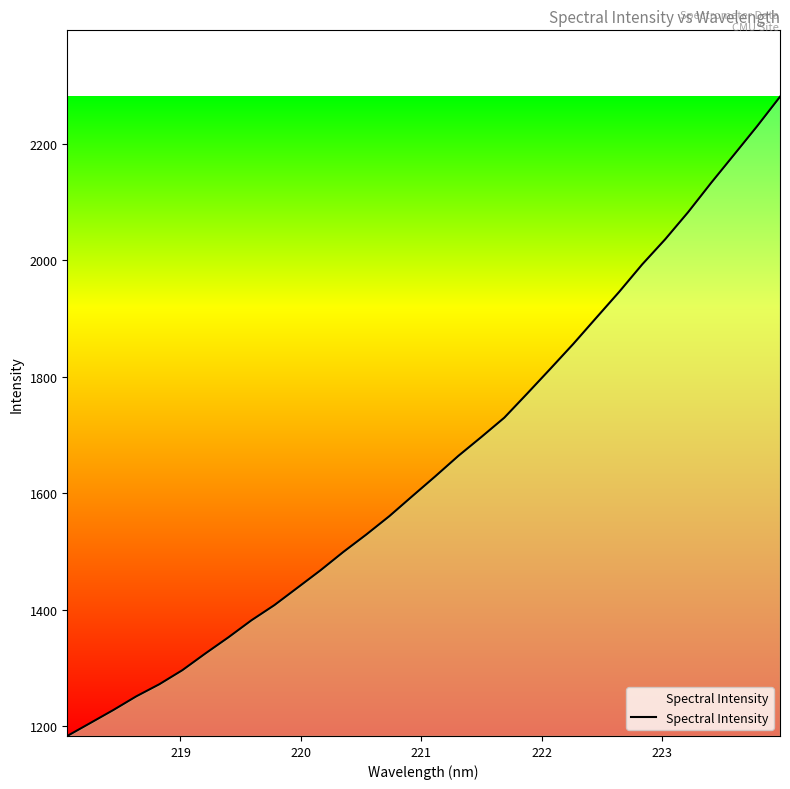

What is the maximum value shown in the chart?

2280.7